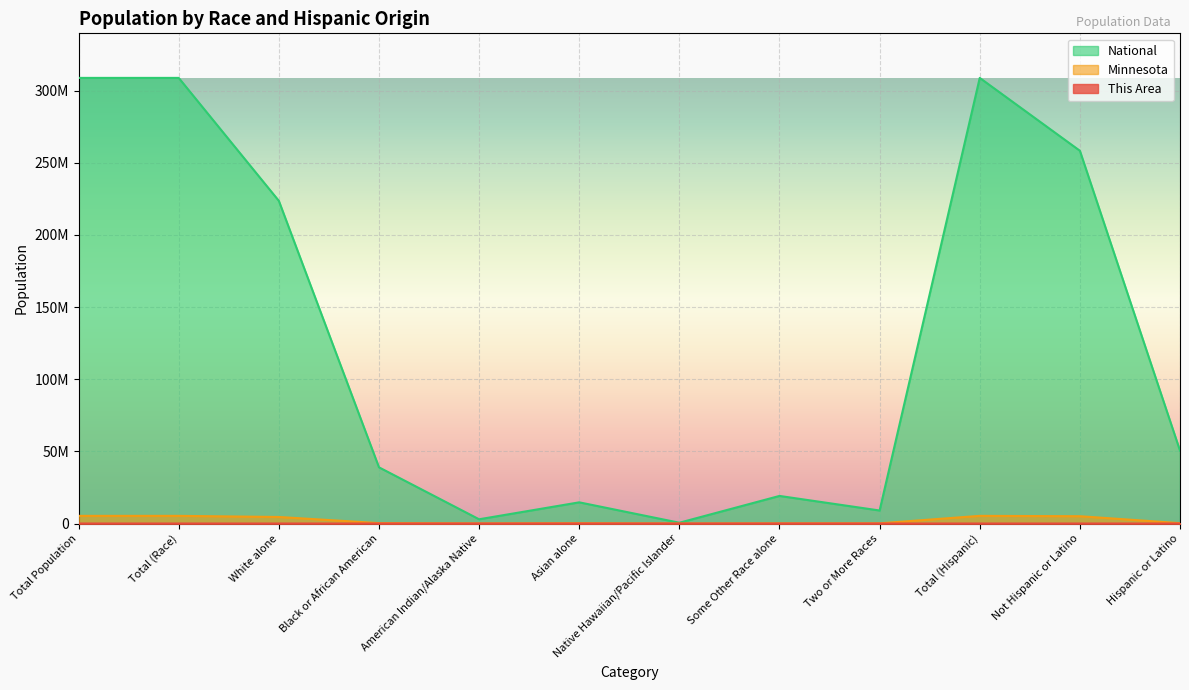

What is the total value across all series at Black or African American?

39203731